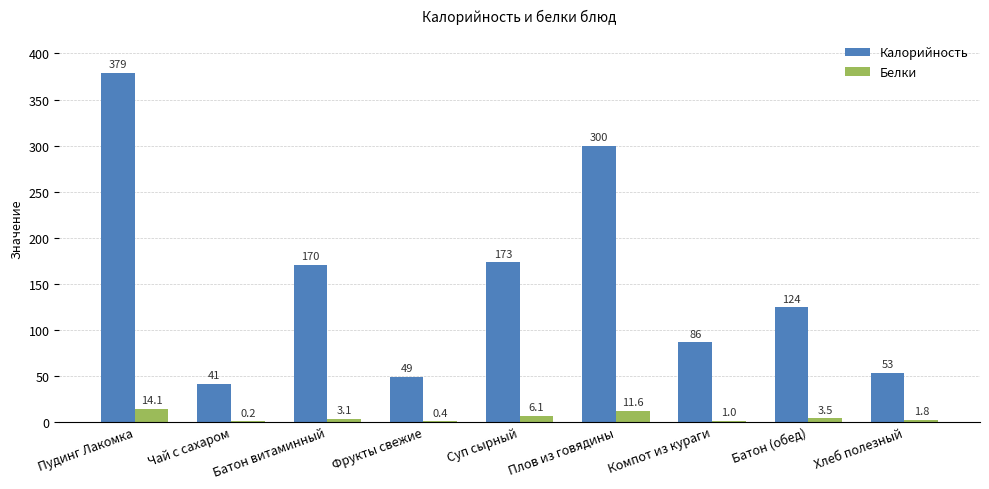

Does the chart contain stacked bars?

No